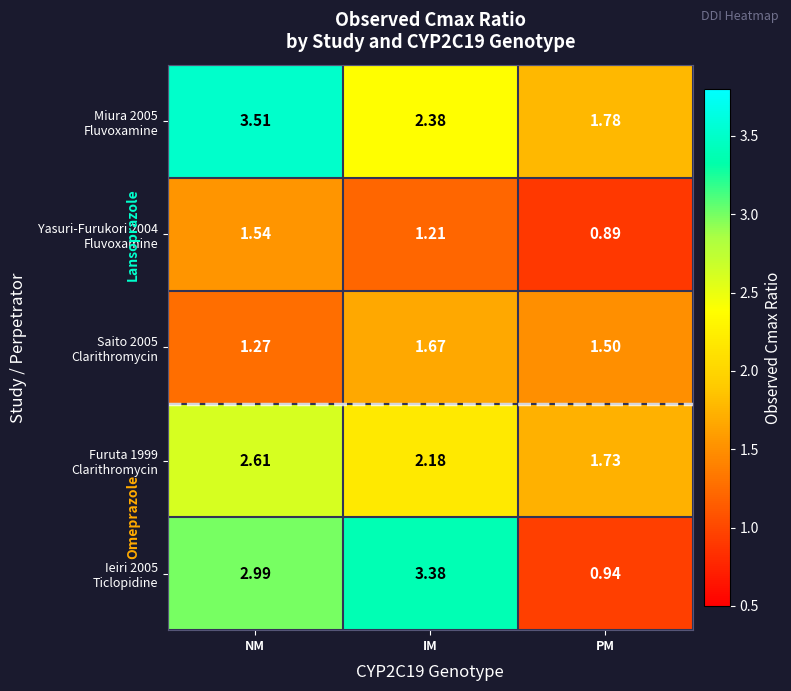

At which category is the sum across all series the highest?

NM